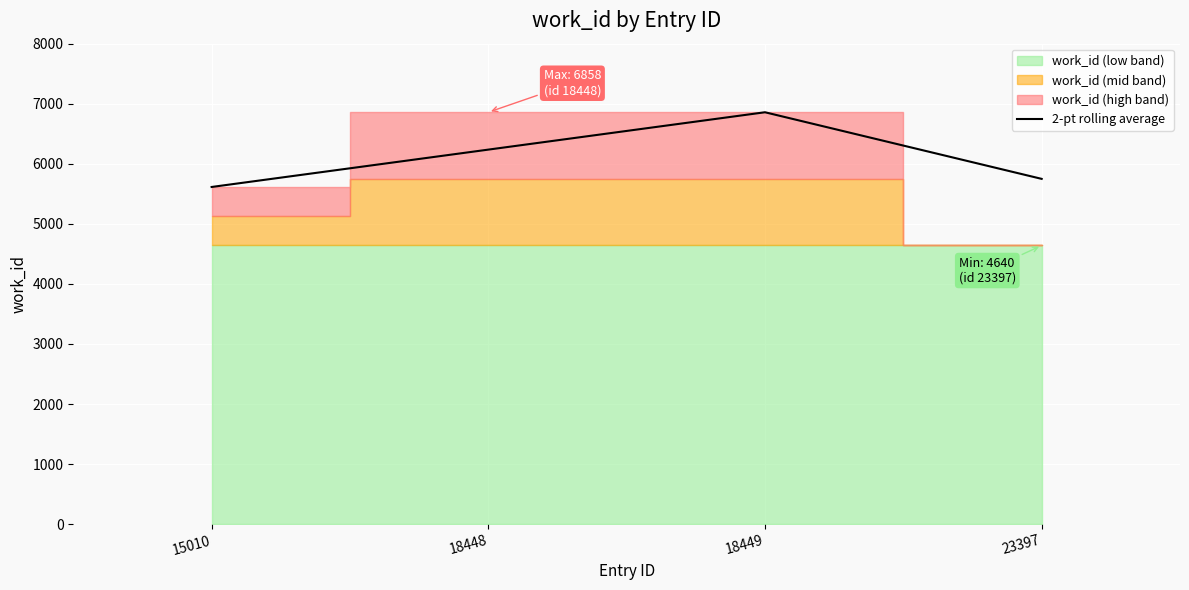

Reading right to left, what are all the values shown in this chart?

23397=5749	18449=6858	18448=6236	15010=5614